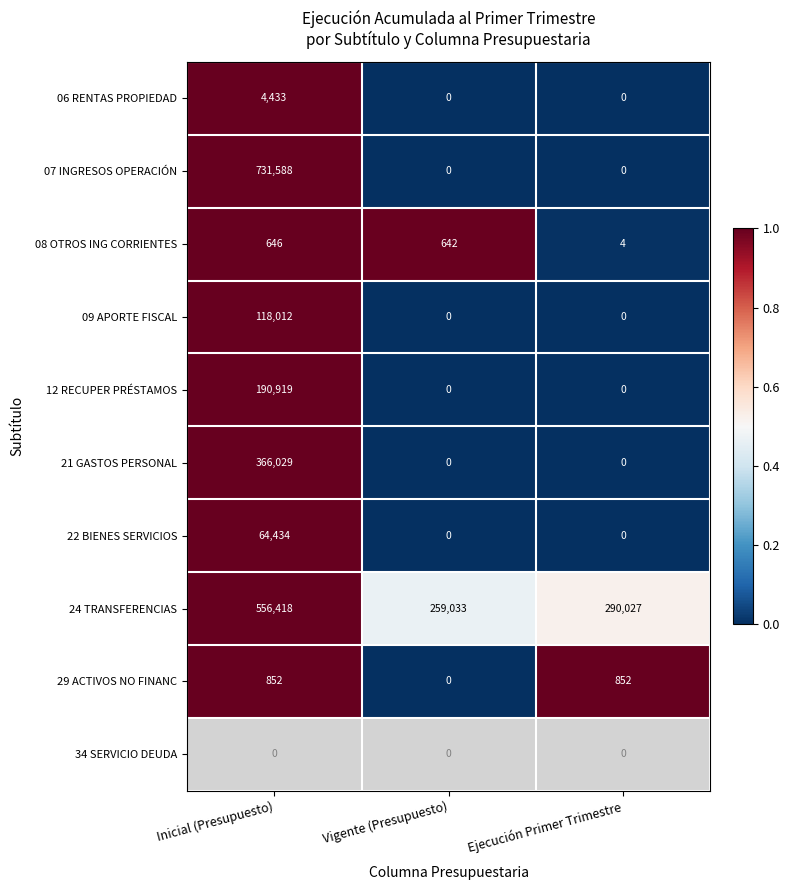

At which label does 24 TRANSFERENCIAS reach its peak?

Inicial (Presupuesto)